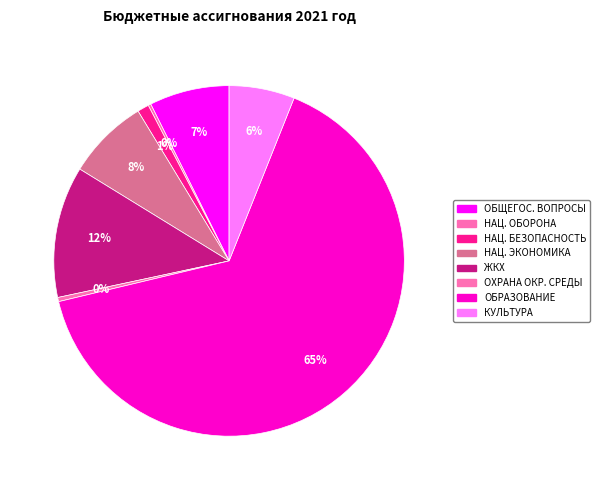

Does ОБРАЗОВАНИЕ account for over 50% of the chart?

Yes